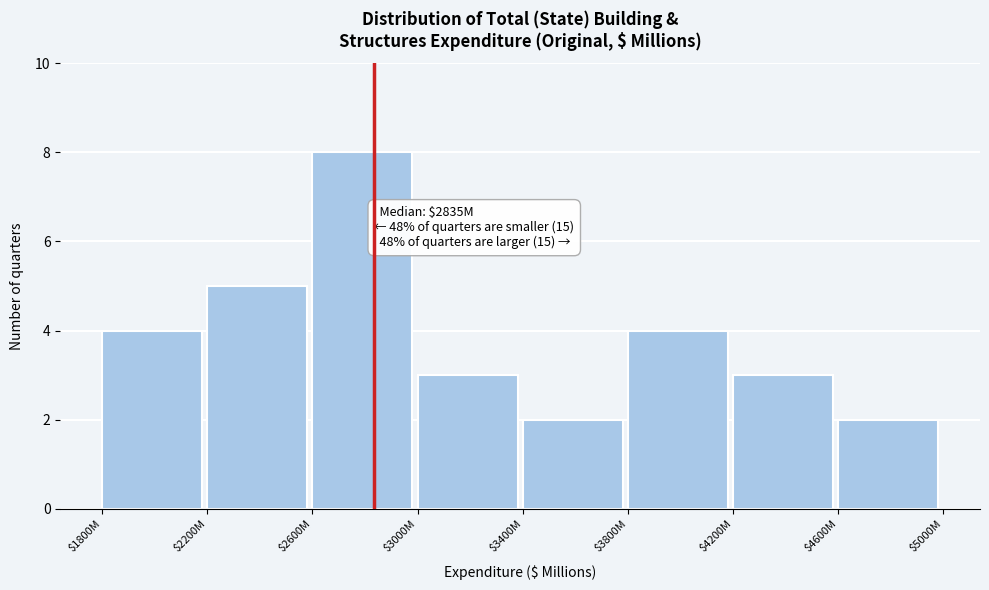

Reading right to left, extract all data points from this chart.

2	3	4	2	3	8	5	4